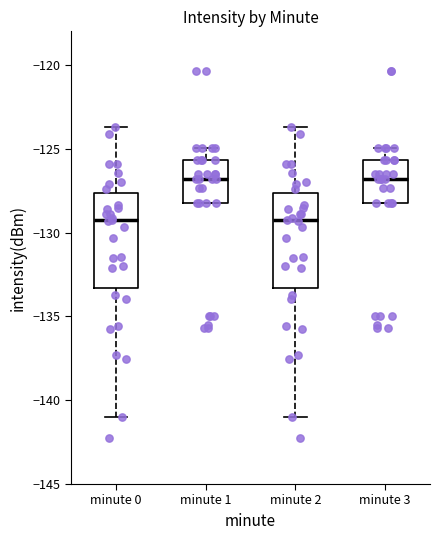

Where does the median line of the box for minute 2 sit on the y-axis? The values are not printed on the chart, so give them approximately, as read against the axis.

-129.5